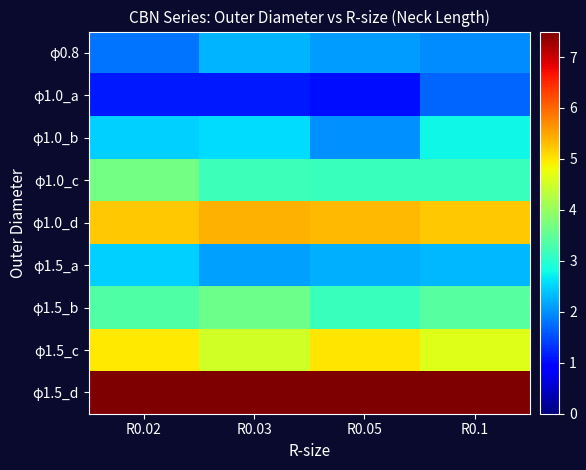

How many data points does each series have?

4